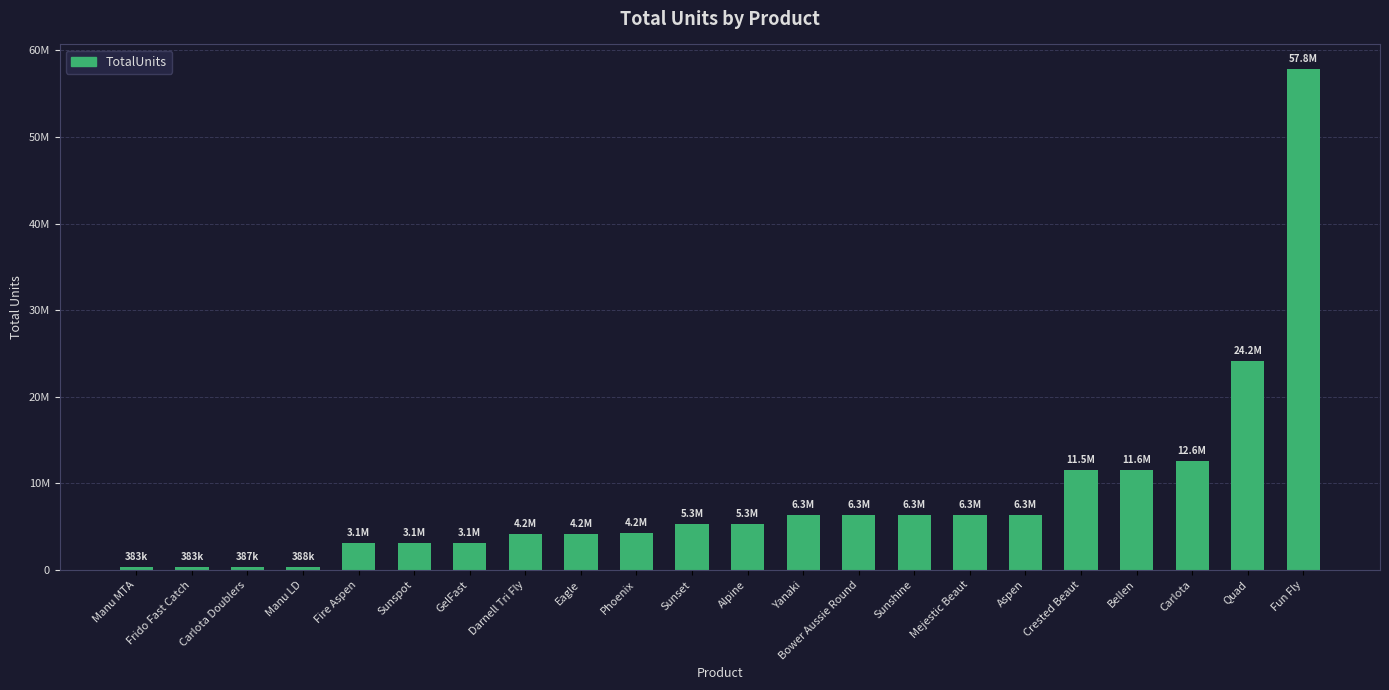

True or false: the data shows 1771214 at Alpine.

False